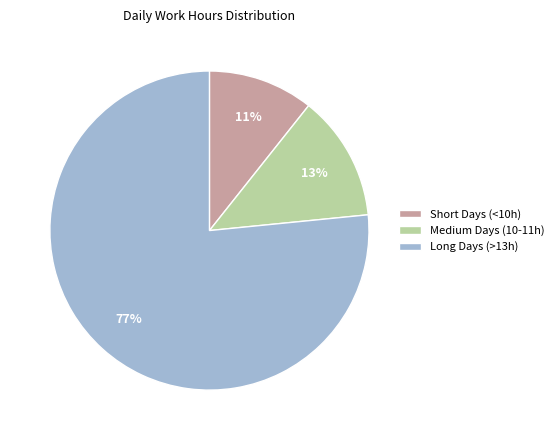

To the nearest percent, what portion does Medium Days (10-11h) represent?

13%